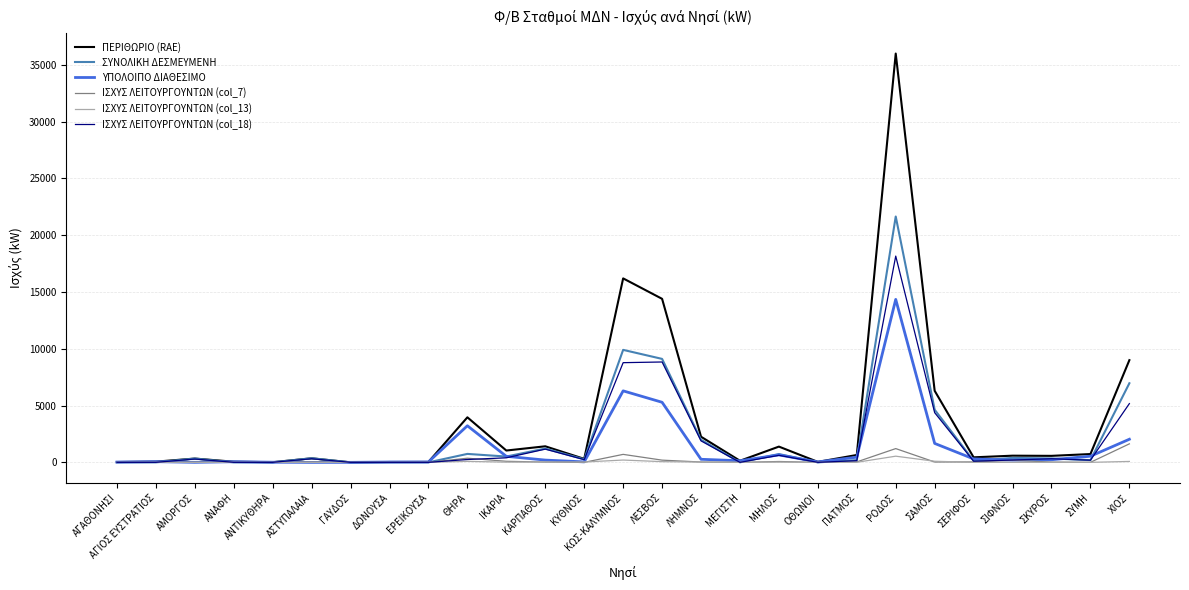

Which label corresponds to the largest value in the chart?

ΡΟΔΟΣ